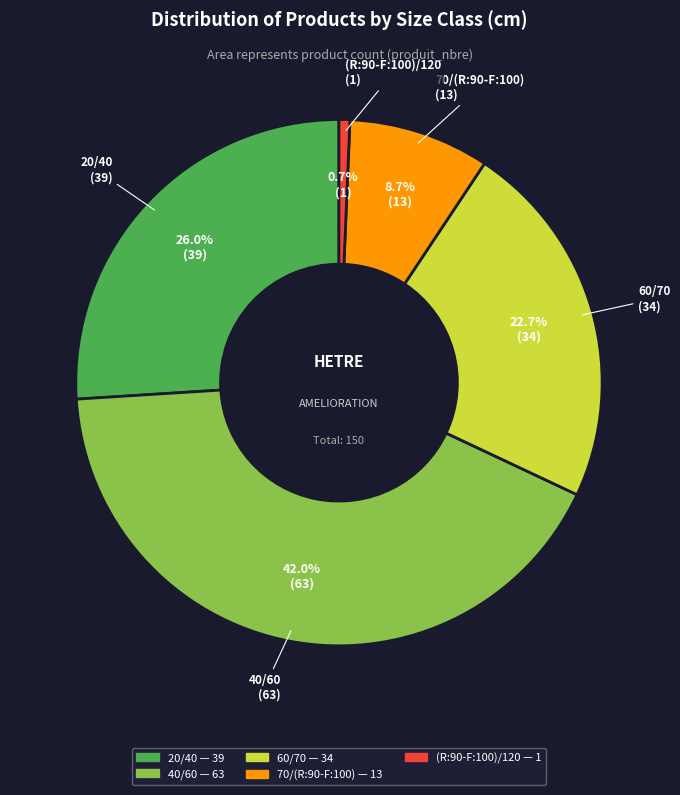

To the nearest percent, what portion does (R:90-F:100)/120 represent?

1%